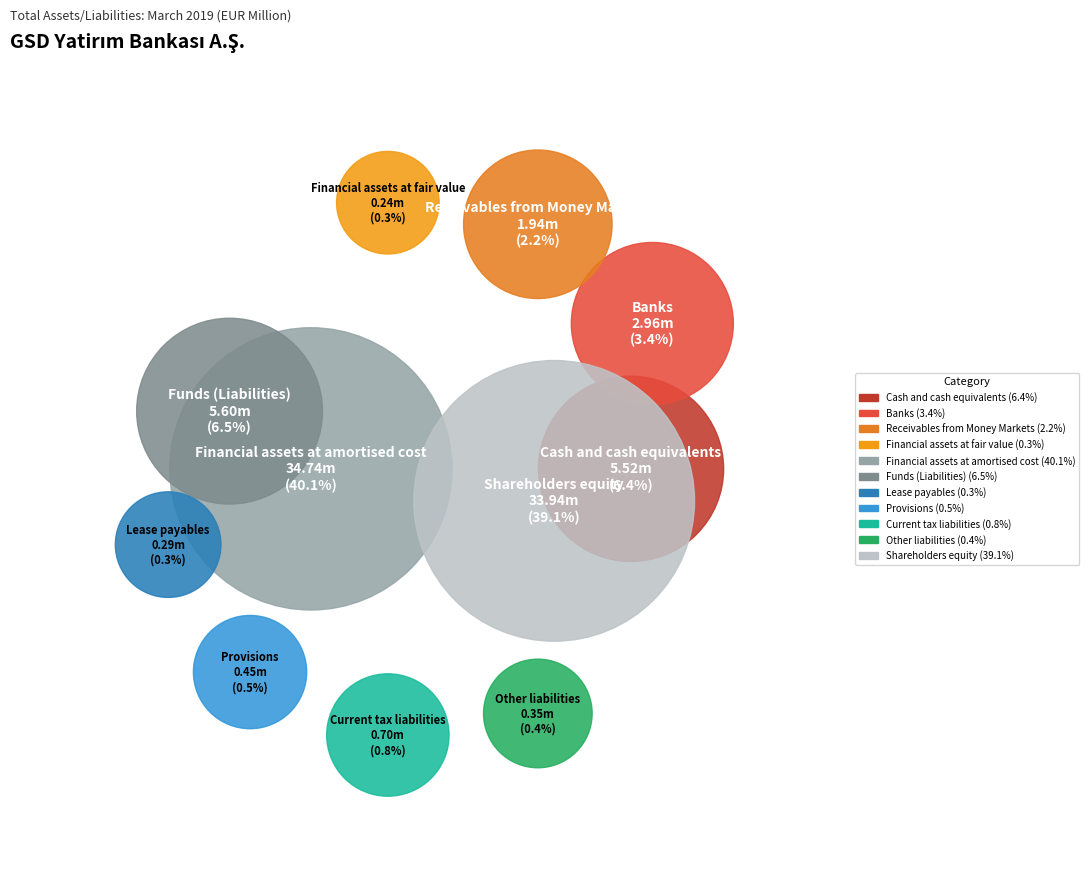

Does Current tax liabilities account for over 50% of the chart?

No